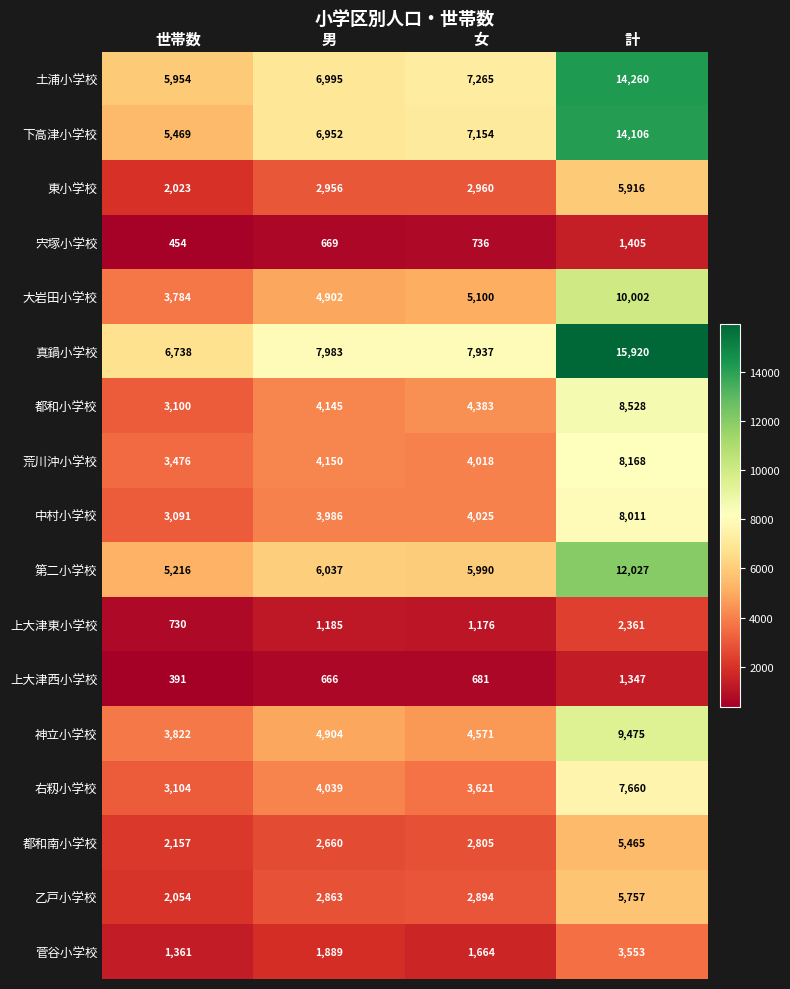

Which series has the largest total across all categories?

真鍋小学校